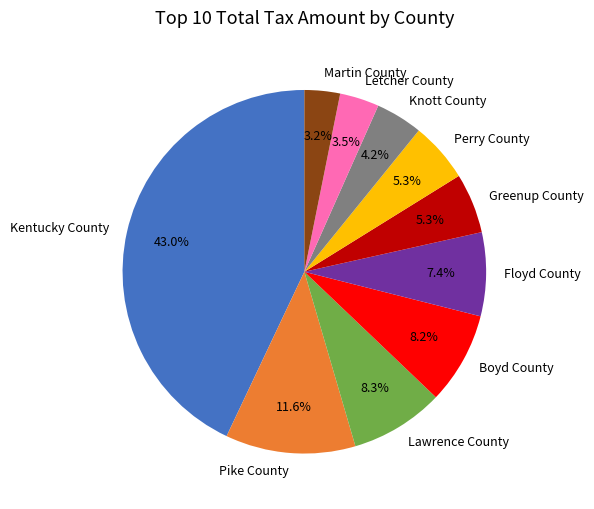

To the nearest percent, what percentage of the pie is Greenup County?

5%